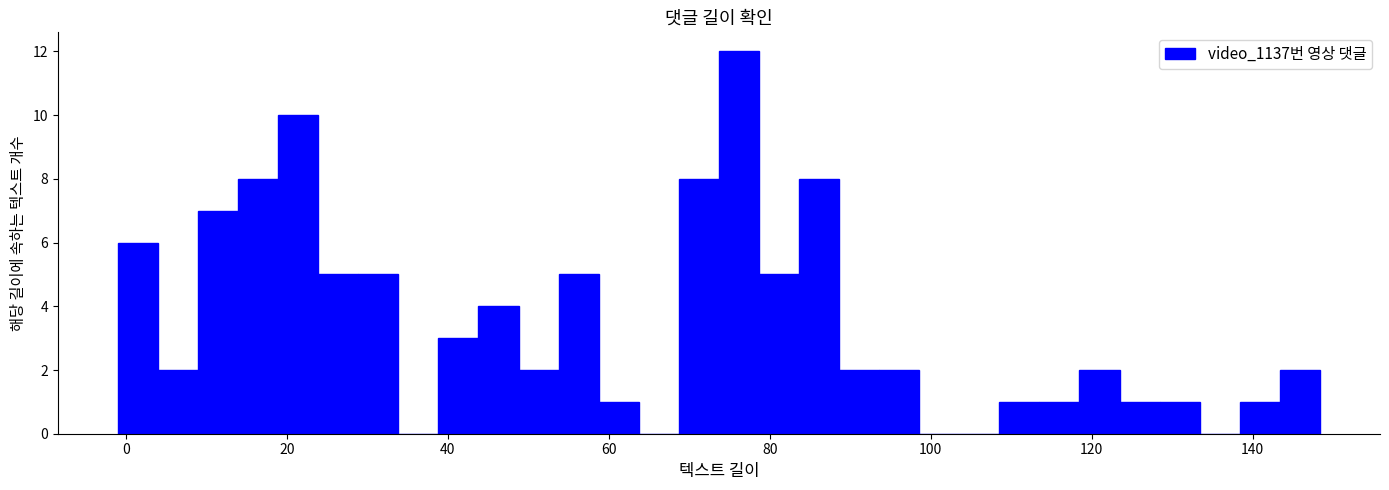

Around what value on the x-axis is the tallest bar? Give the approximate position of its centre, as read against the axis.

76